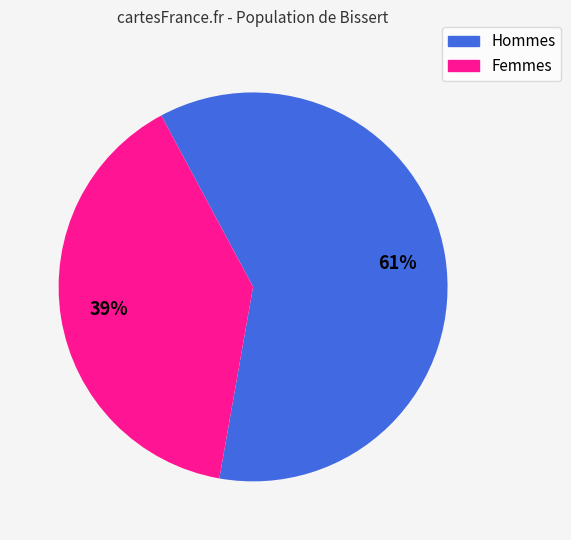

Is there a majority slice in this chart?

Yes